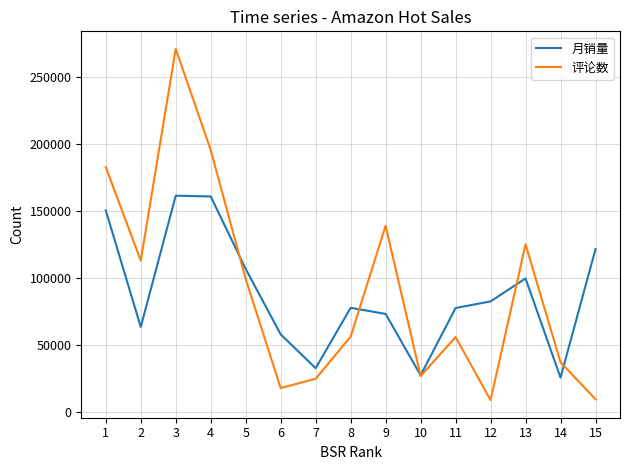

True or false: 评论数 has more than 2 interior local peaks.

True